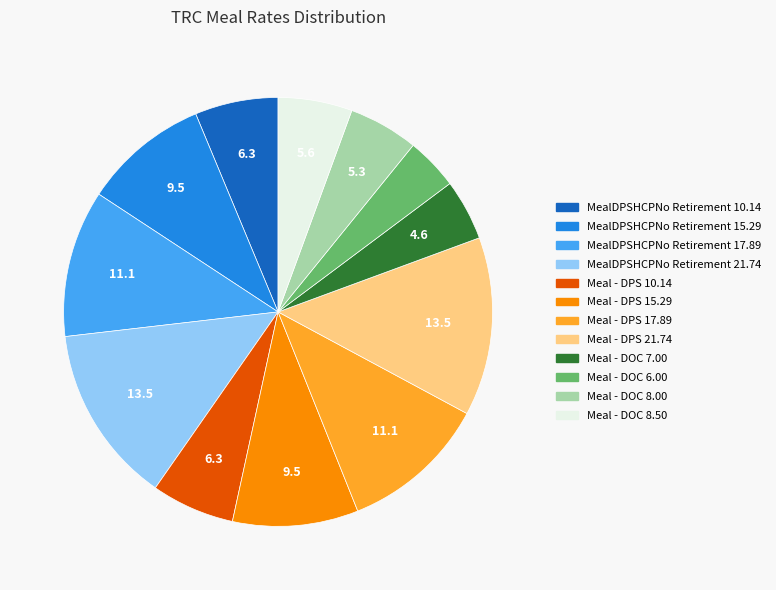

Between Meal - DOC 6.00 and Meal - DPS 17.89, which is larger?

Meal - DPS 17.89